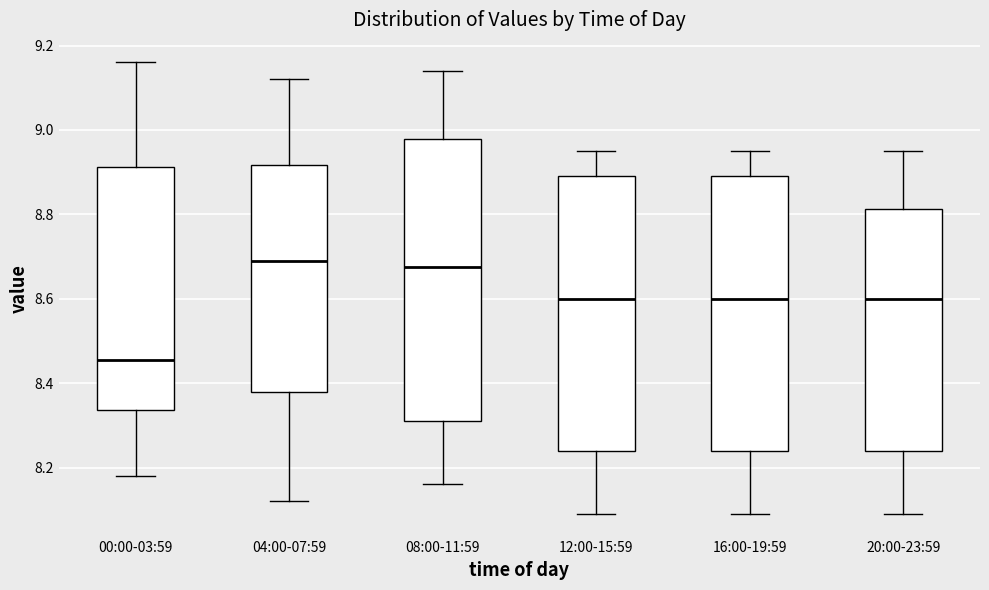

Where does the median line of the box for 08:00-11:59 sit on the y-axis? The values are not printed on the chart, so give them approximately, as read against the axis.

8.68